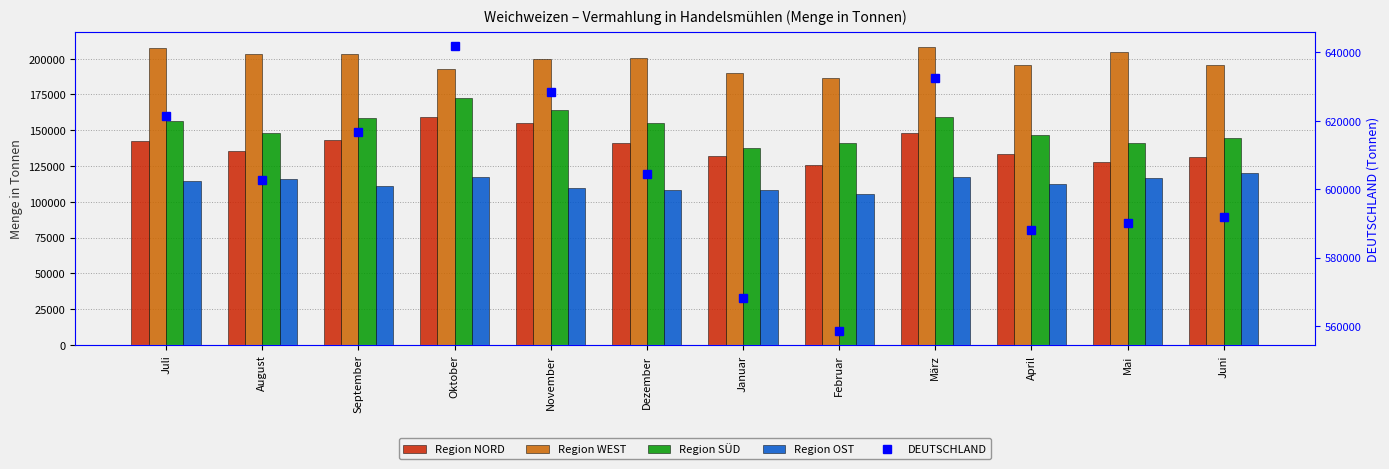

What is the spread (max minus min) of values at Juli?

506887